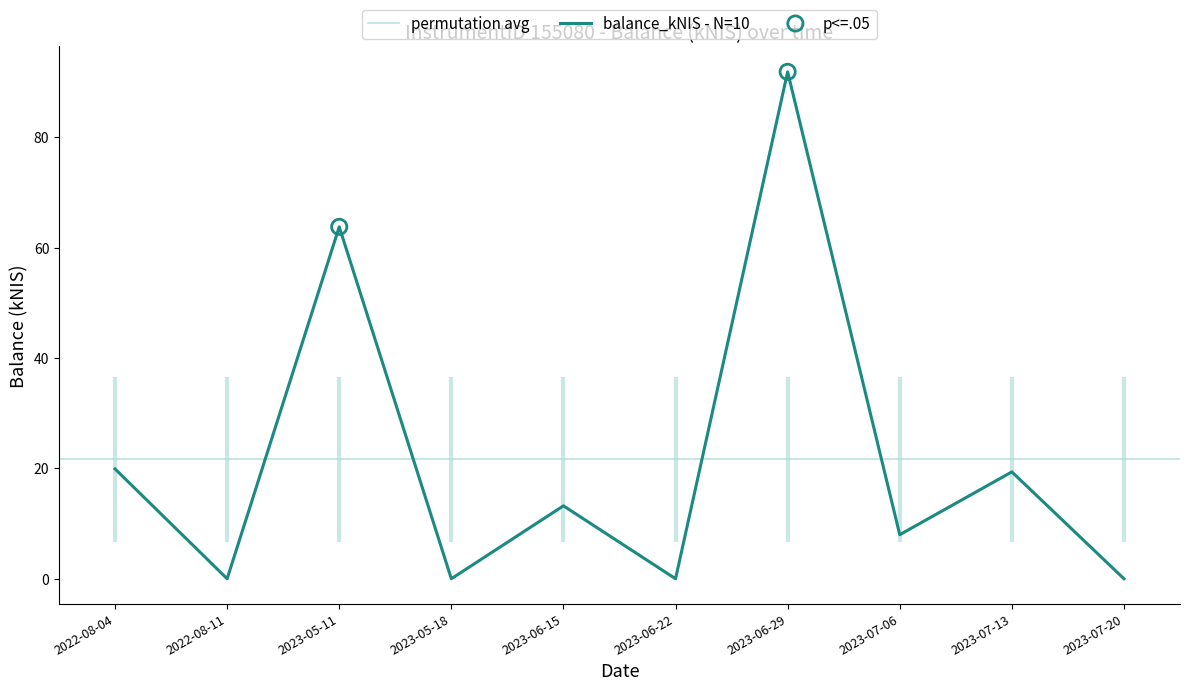

What is the change in value from 2023-05-11 to 2023-05-18?

-63.8